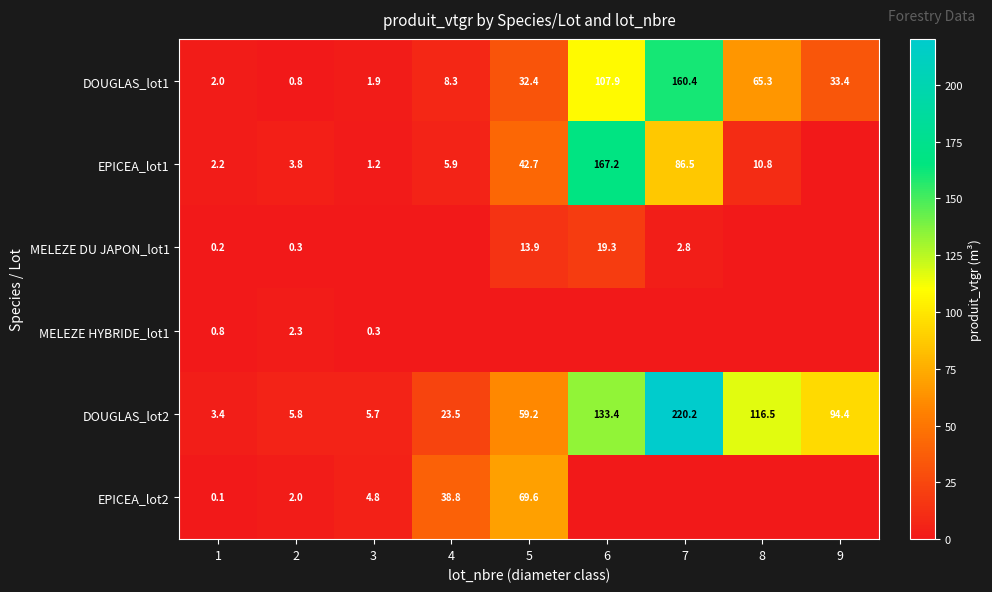

The value of MELEZE DU JAPON_lot1 at 2 is 0.5. True or false?

False